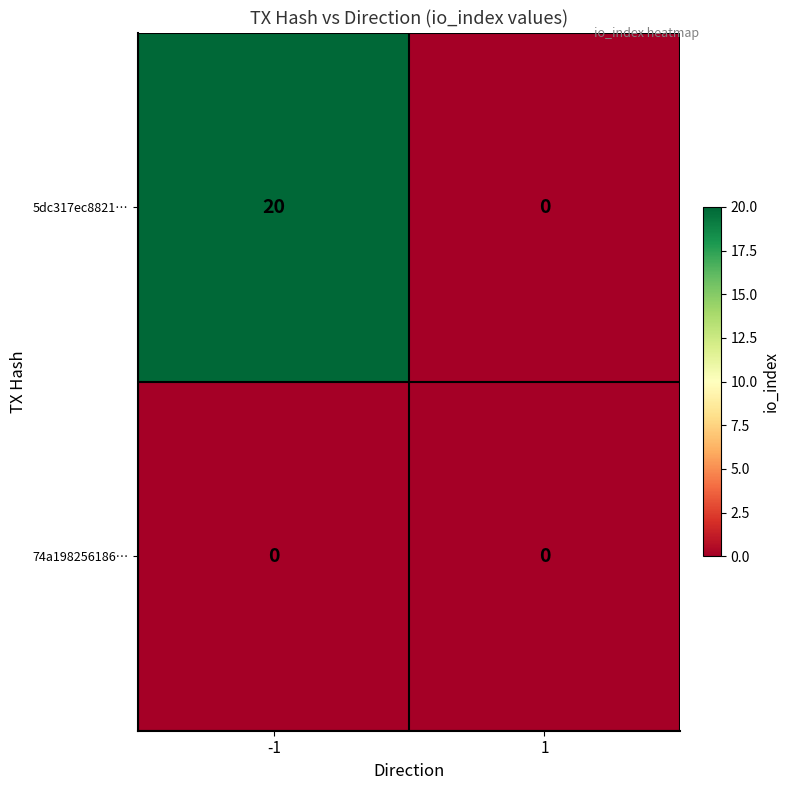

Is it true that 74a198256186… equals 0 at 1?

True